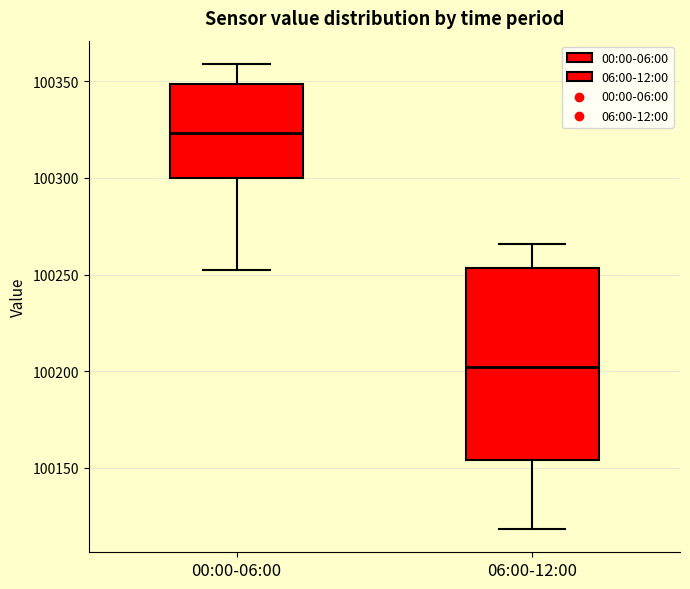

Which box's median line is the highest?

00:00-06:00